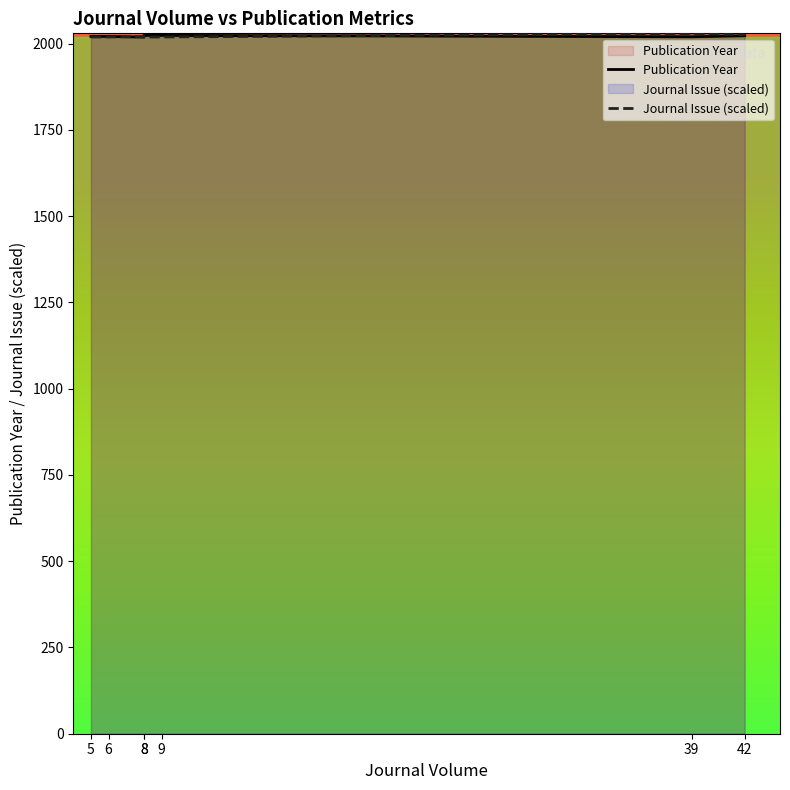

At which category does the chart reach its peak across all series?

39